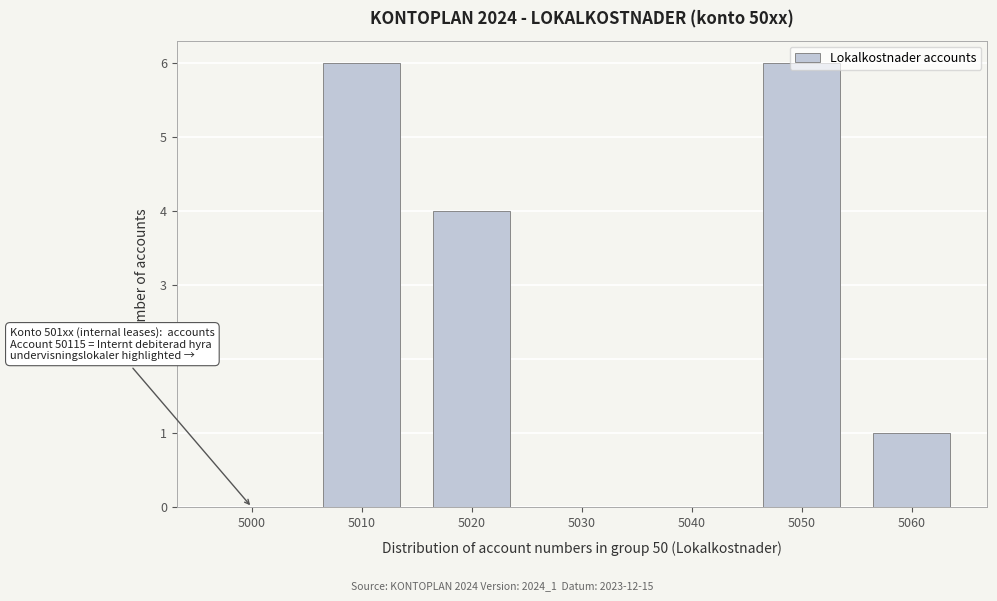

At which label is the value closest to 3?

5020